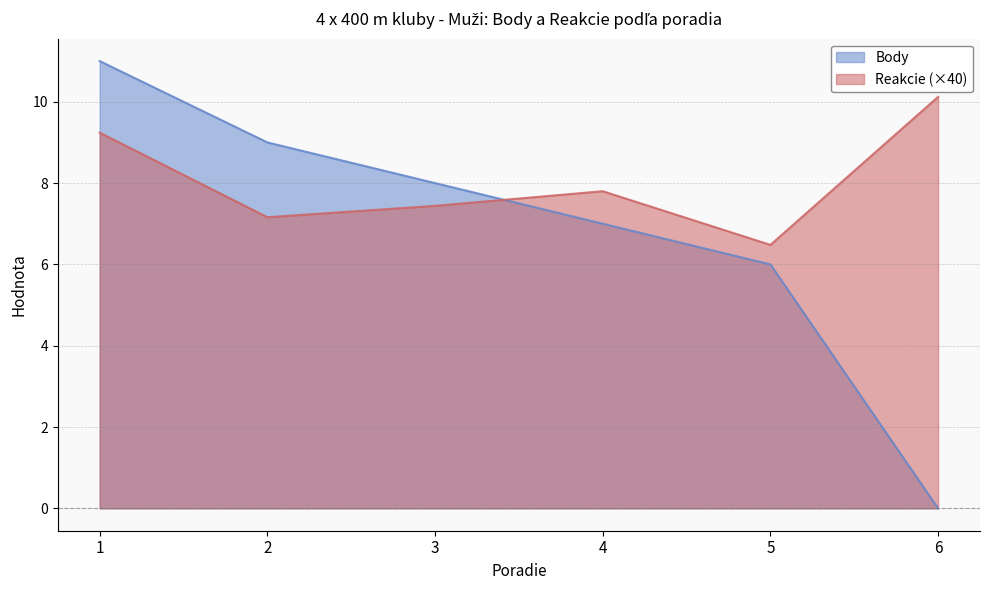

List the series in order of their peak value, highest first.

Body, Reakcie (×40)